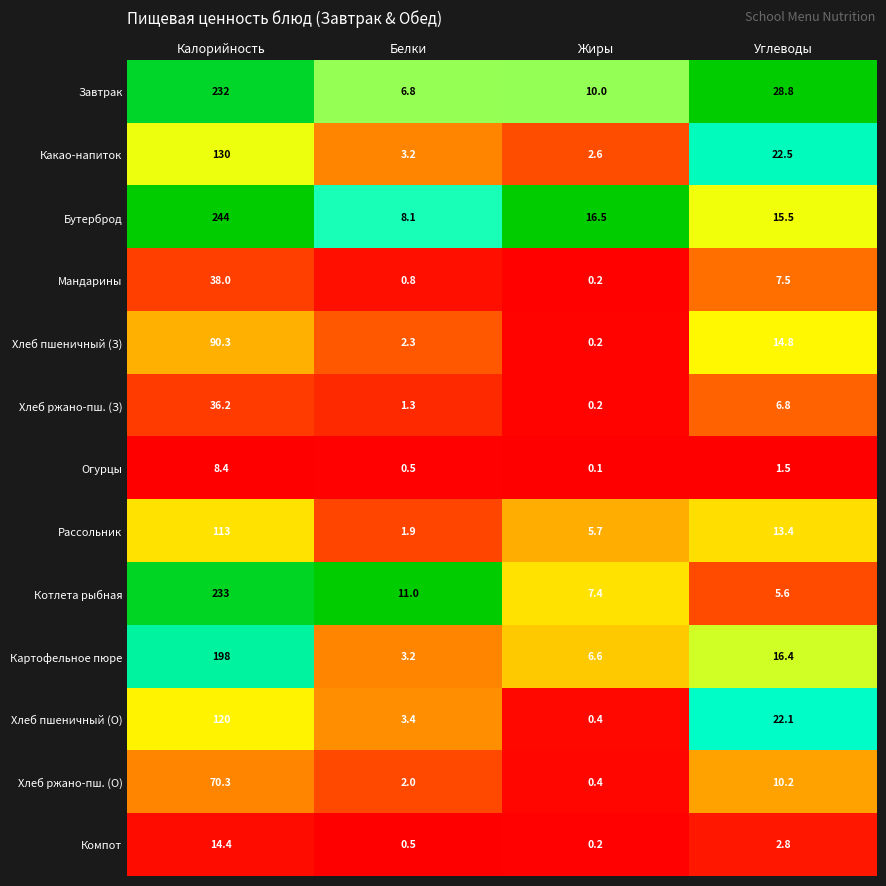

How many data points does each series have?

4